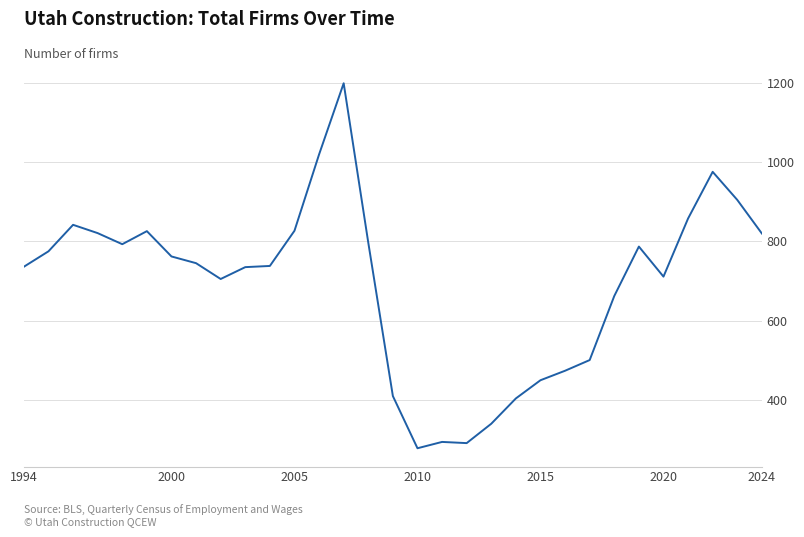

What is the greatest value displayed?

1200